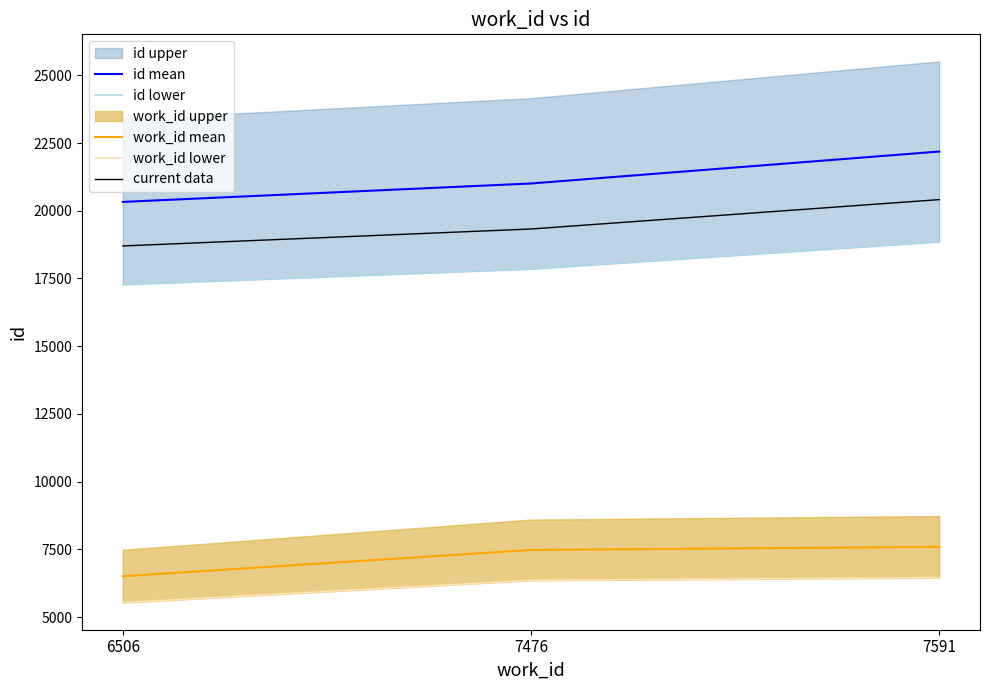

The work_id mean series shows 10040.7 at 7476. True or false?

False